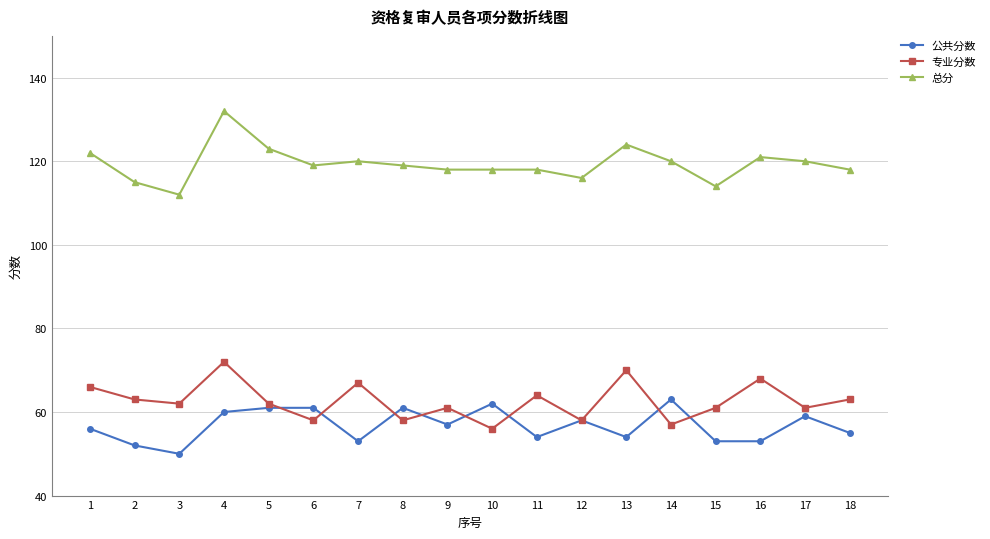

Which series has the largest total across all categories?

总分